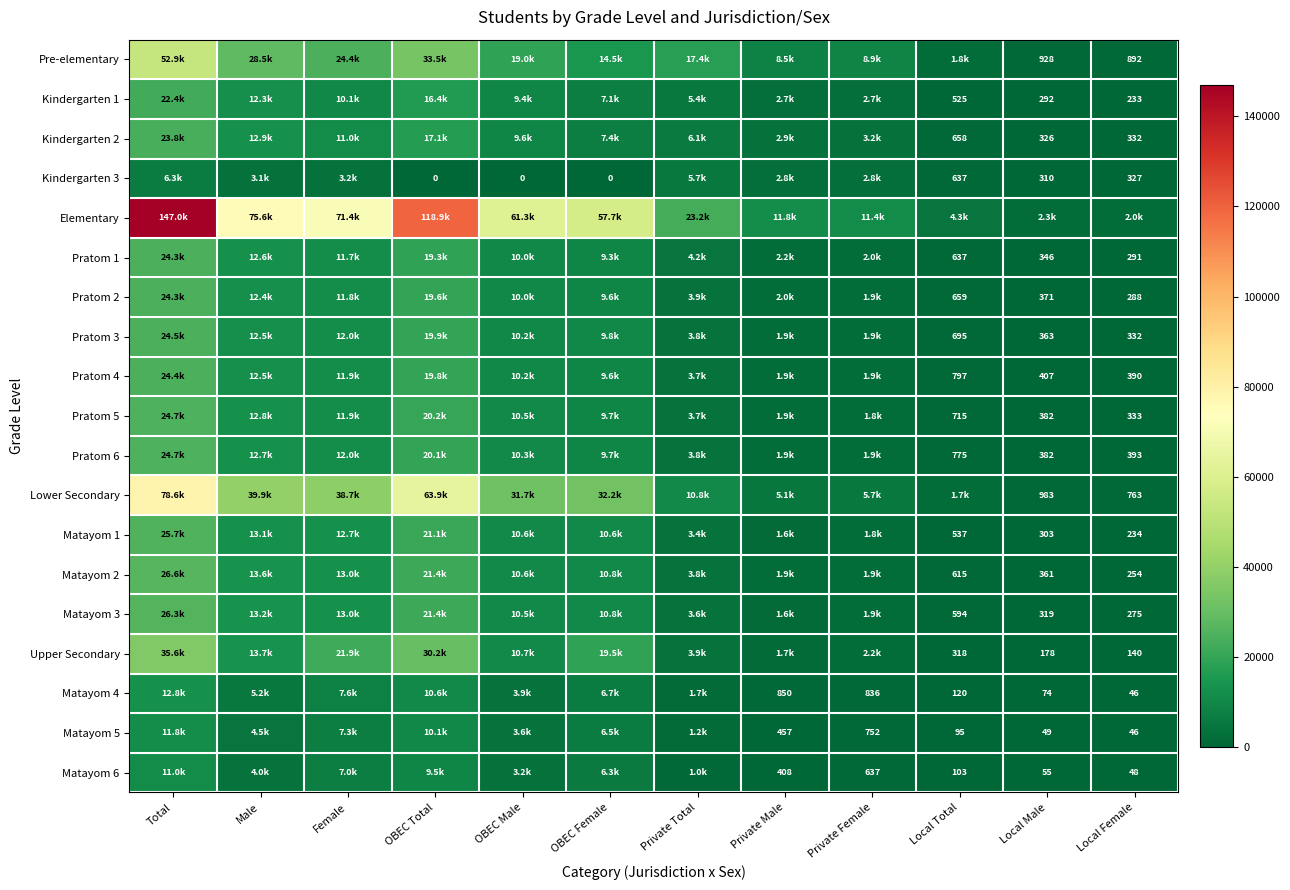

Is it true that Matayom 1 equals 502 at Local Male?

False